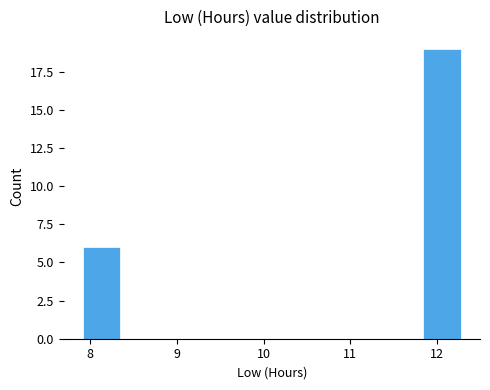

Reading left to right, transcribe this chart: for each bar, give the range it covers on the x-axis and its height. Neither the bar edges nor the heights are printed on the chart, so give them approximately, as read against the axes.

7.9 to 8.3: 6
8.3 to 8.8: 0
8.8 to 9.2: 0
9.2 to 9.7: 0
9.7 to 10.1: 0
10.1 to 10.5: 0
10.5 to 11.0: 0
11.0 to 11.4: 0
11.4 to 11.8: 0
11.8 to 12.3: 19